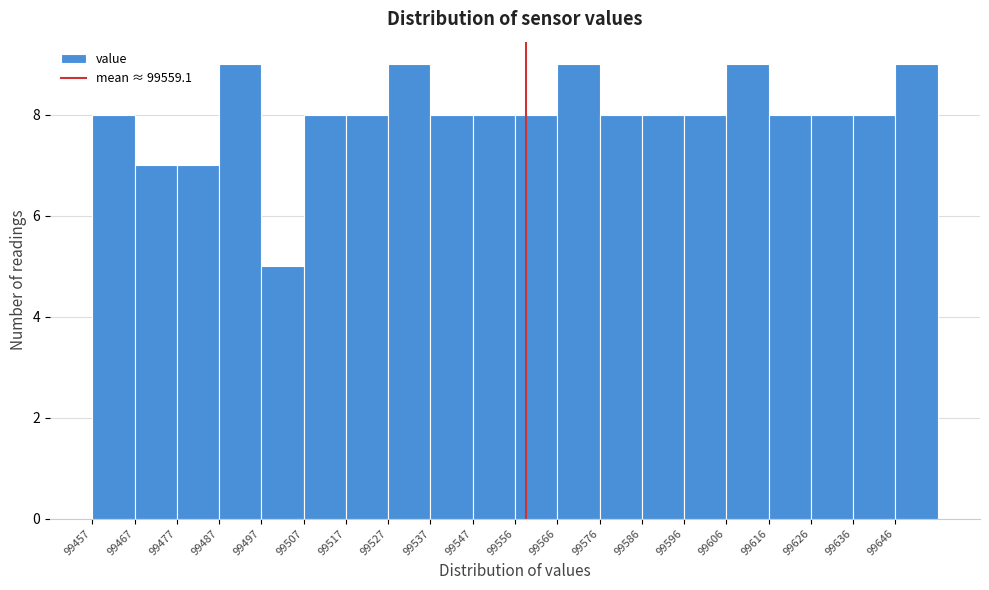

Reading left to right, list every bar in this chart as the range it spans on the x-axis followed by its height. Neither the bar edges nor the heights are printed on the chart, so give them approximately, as read against the axes.

99457 to 99467: 8
99467 to 99477: 7
99477 to 99487: 7
99487 to 99497: 9
99497 to 99507: 5
99507 to 99517: 8
99517 to 99527: 8
99527 to 99537: 9
99537 to 99547: 8
99547 to 99556: 8
99556 to 99566: 8
99566 to 99576: 9
99576 to 99586: 8
99586 to 99596: 8
99596 to 99606: 8
99606 to 99616: 9
99616 to 99626: 8
99626 to 99636: 8
99636 to 99646: 8
99646 to 99655: 9